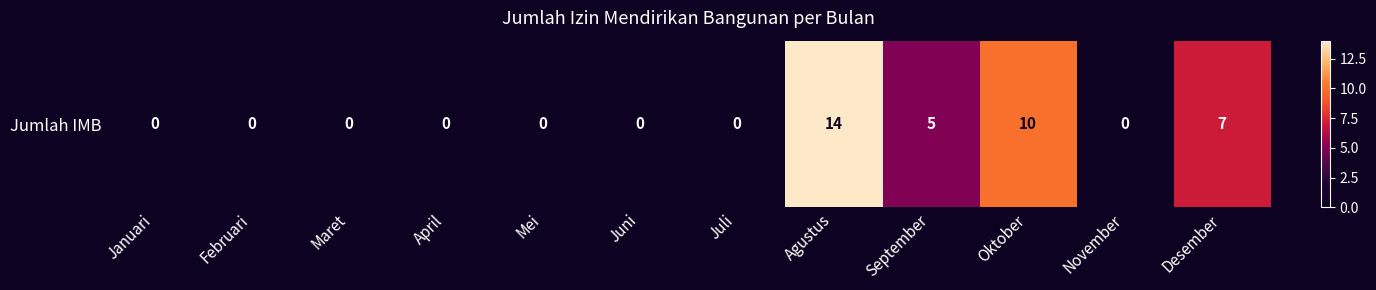

At which category does the chart reach its minimum across all series?

Januari